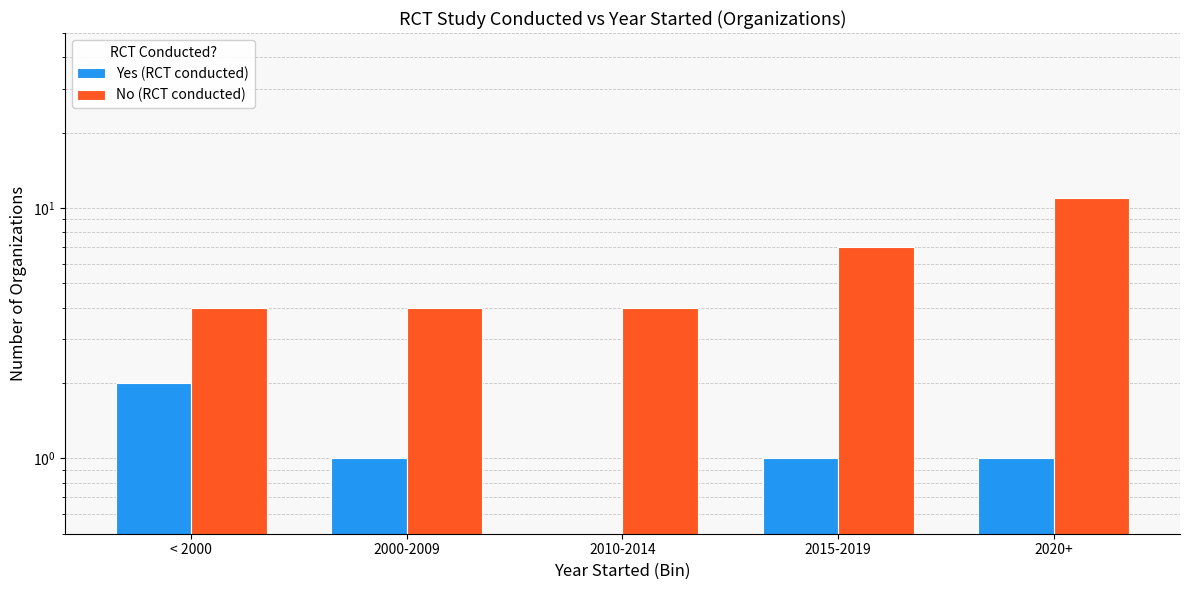

What position from the left is 2000-2009?

2